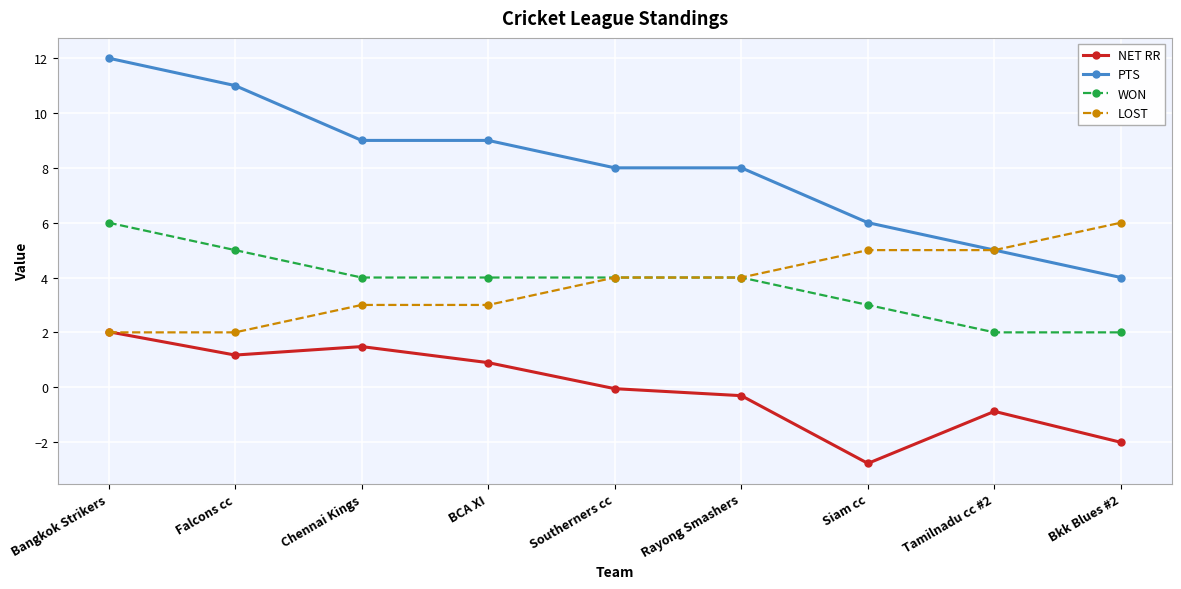

True or false: PTS has a value of 16.1 at Bangkok Strikers.

False